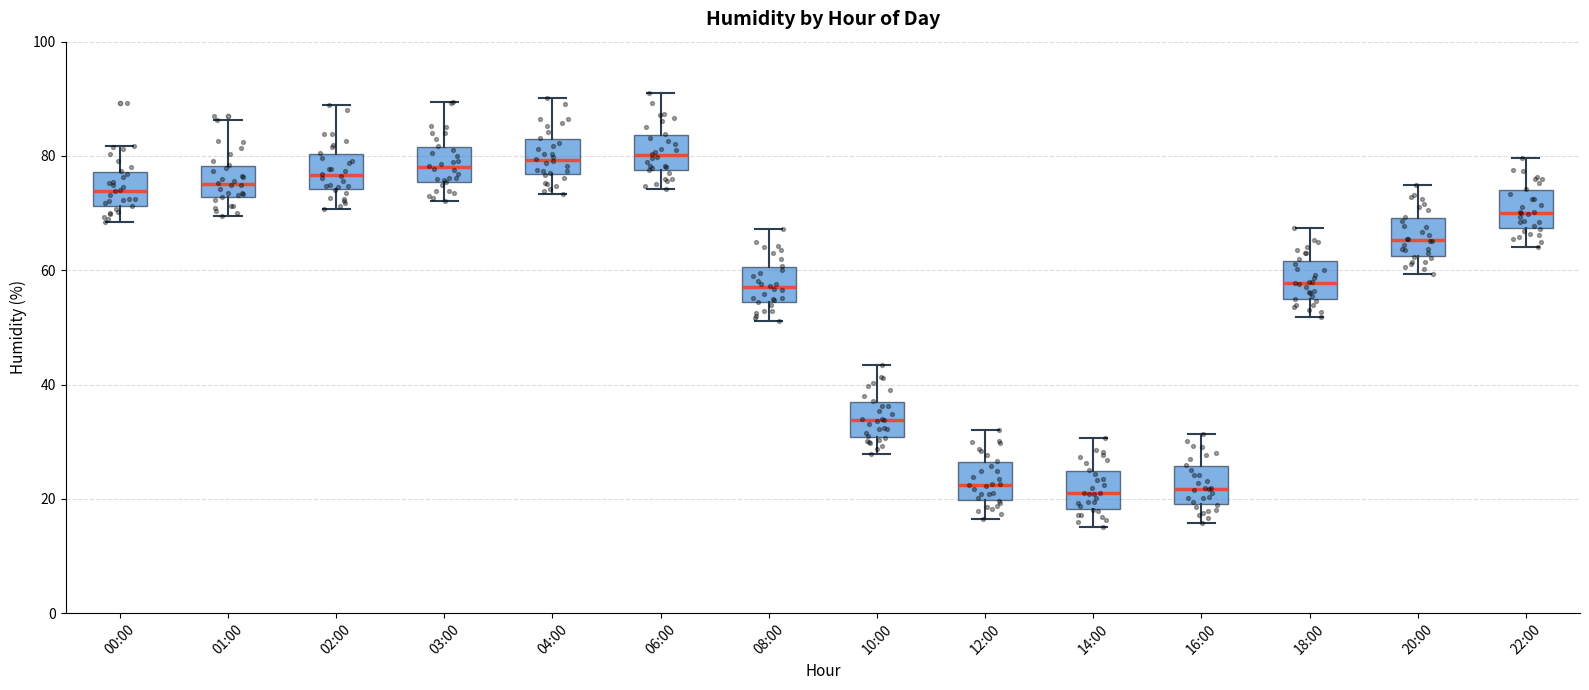

Where does the upper whisker of the box for 02:00 end on the y-axis? The values are not printed on the chart, so give them approximately, as read against the axis.

90